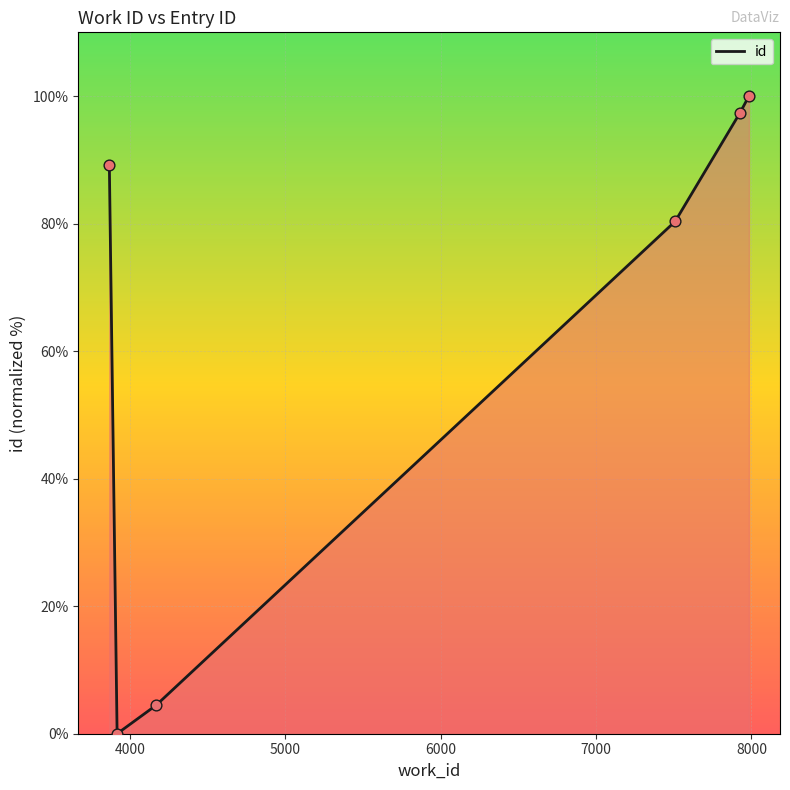

What is the difference between the maximum and minimum values?

100.0